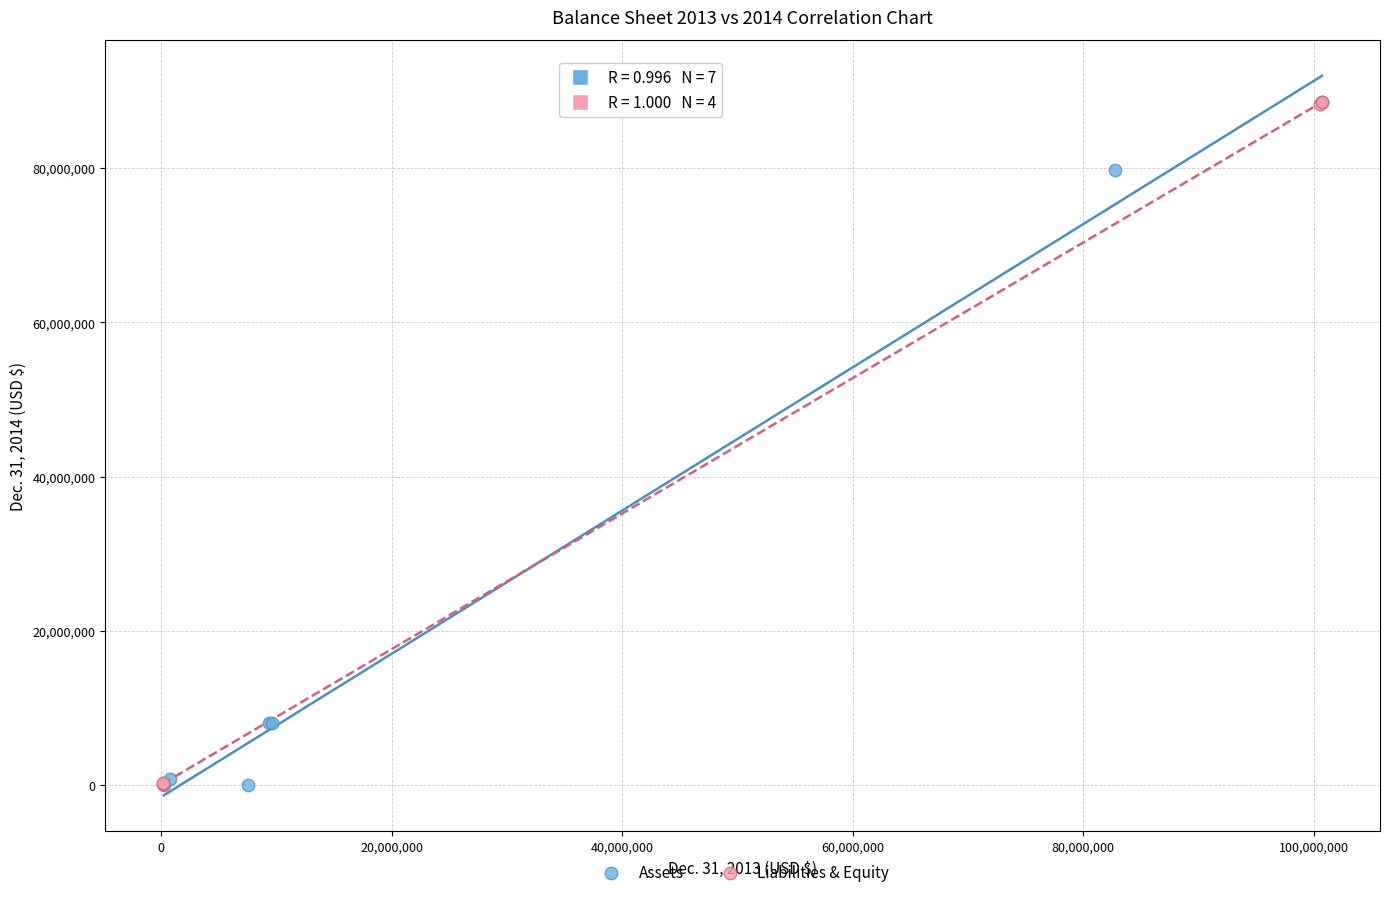

What are all the series names shown in the legend?

Assets, Liabilities & Equity